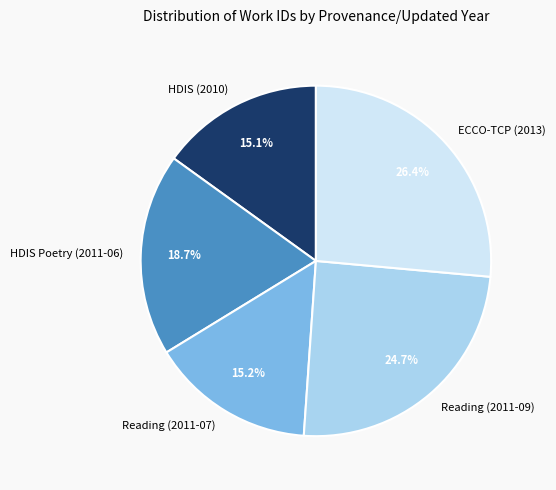

To the nearest percent, what is the difference between the HDIS Poetry (2011-06) and Reading (2011-09) slice percentages?

6%